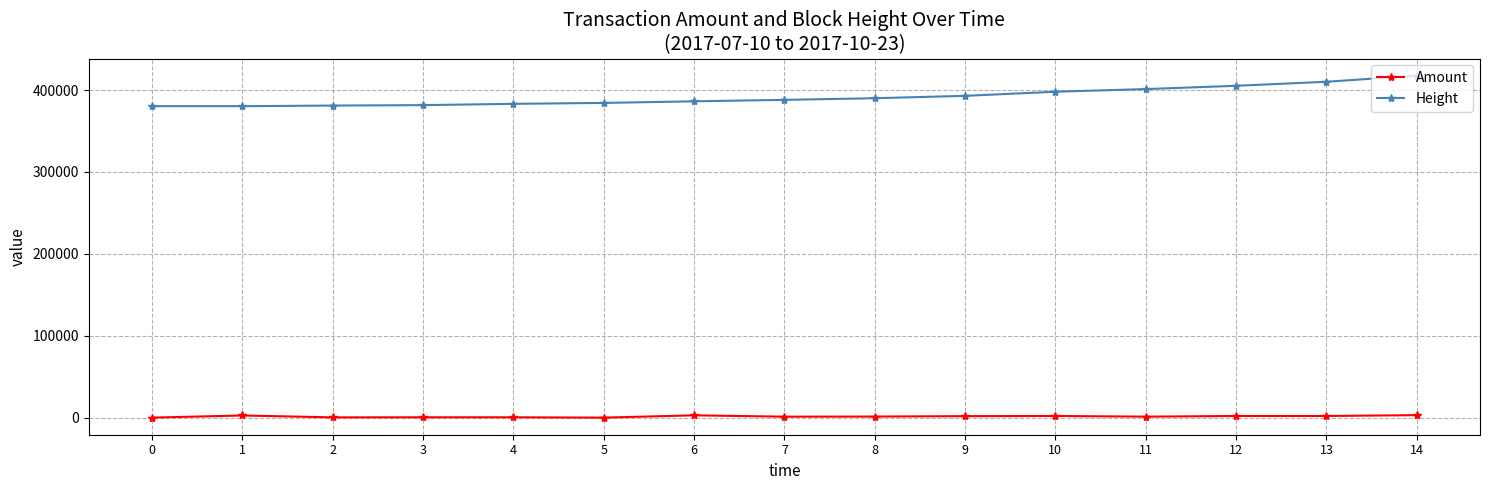

What are all the series names shown in the legend?

Amount, Height